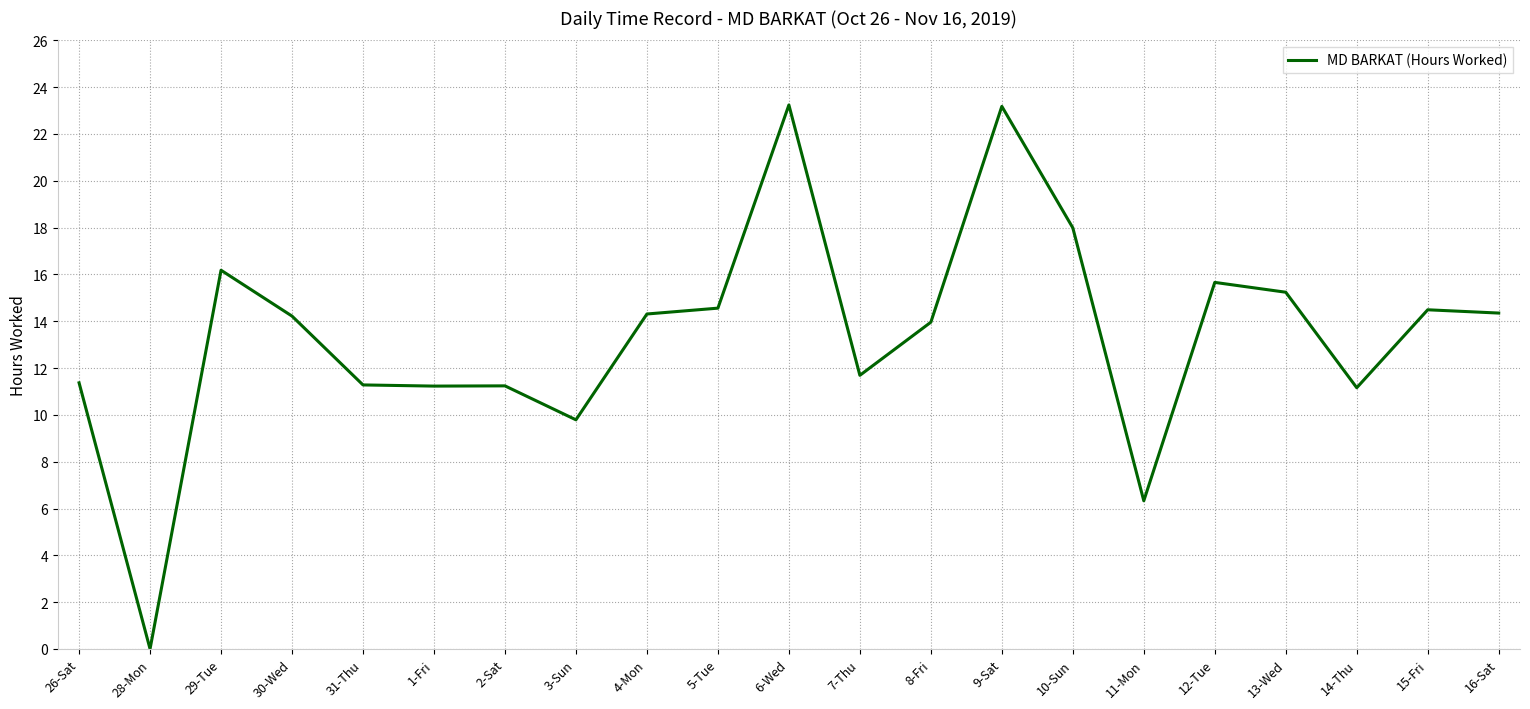

What is the approximate value at 3-Sun?

9.8